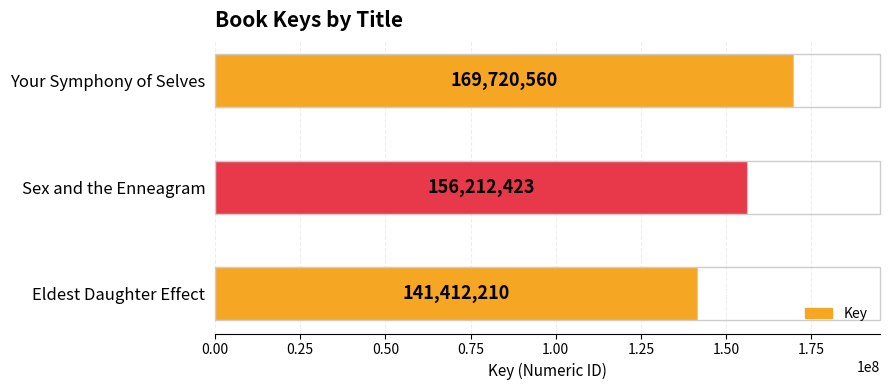

The chart shows a value of 235192786 at Sex and the Enneagram. True or false?

False